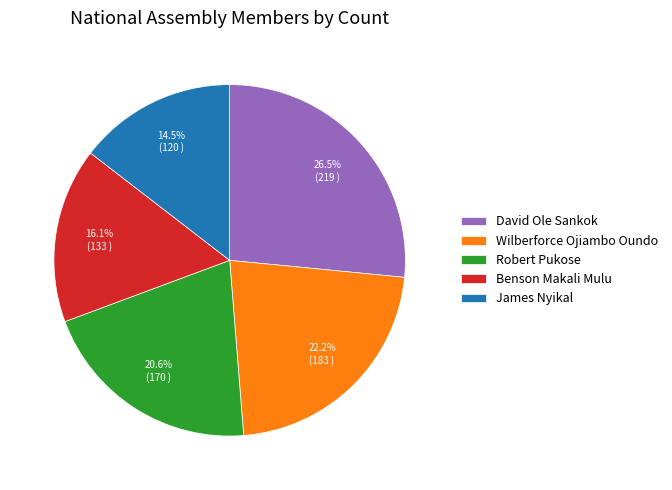

What percentage is the Robert Pukose slice, to the nearest percent?

21%